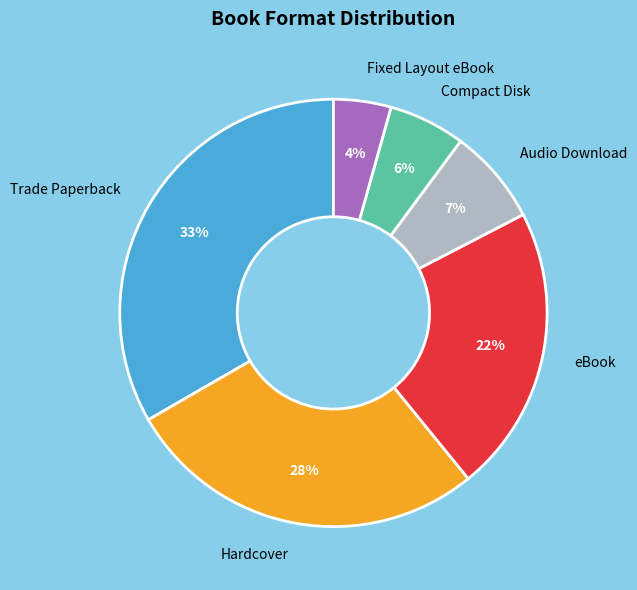

Between Compact Disk and Audio Download, which is larger?

Audio Download